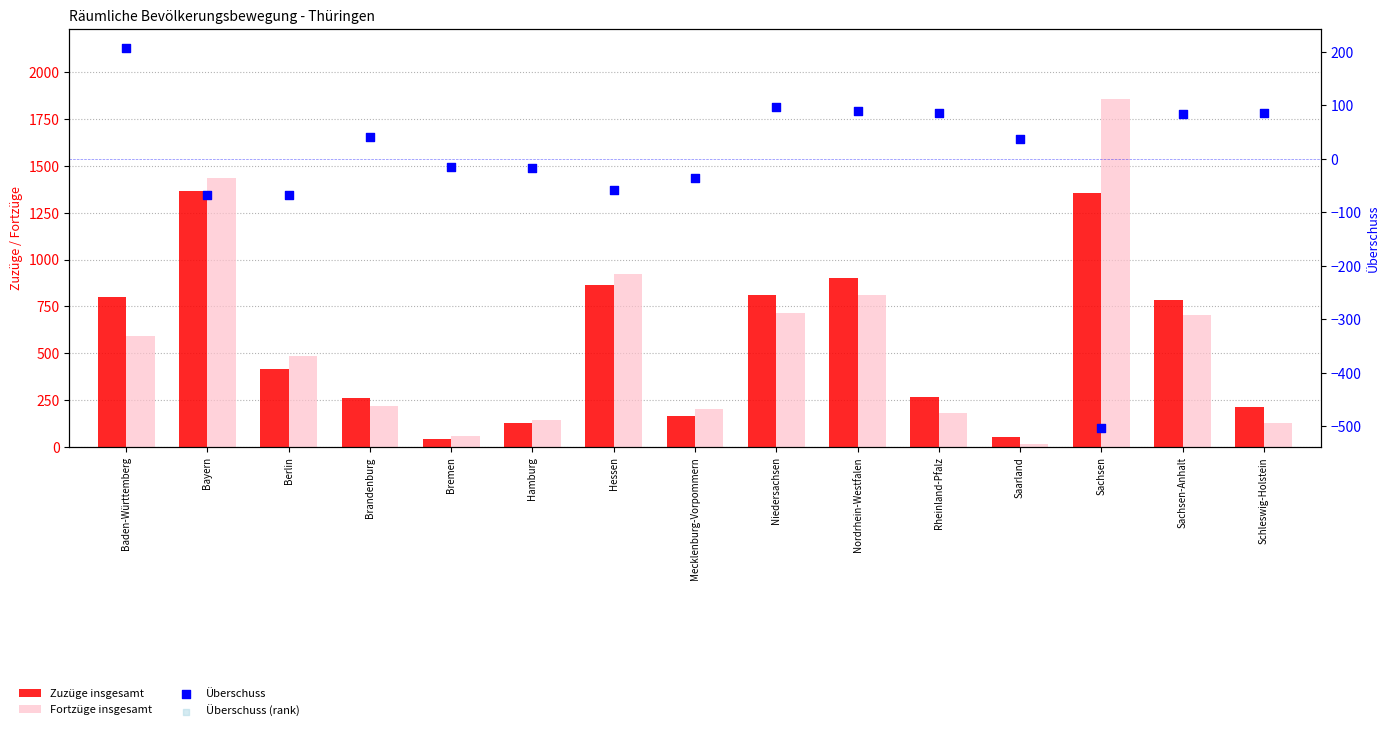

Which series contains the lowest Y value?

Überschuss